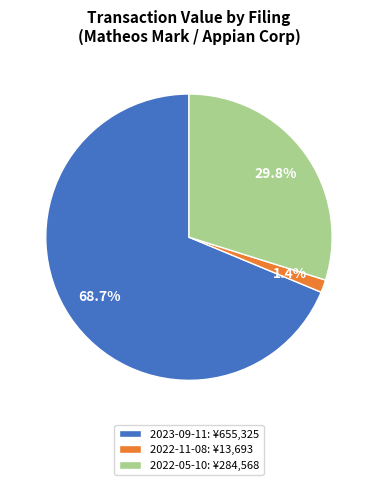

What is the largest slice in the pie chart?

2023-09-11: ¥655,325